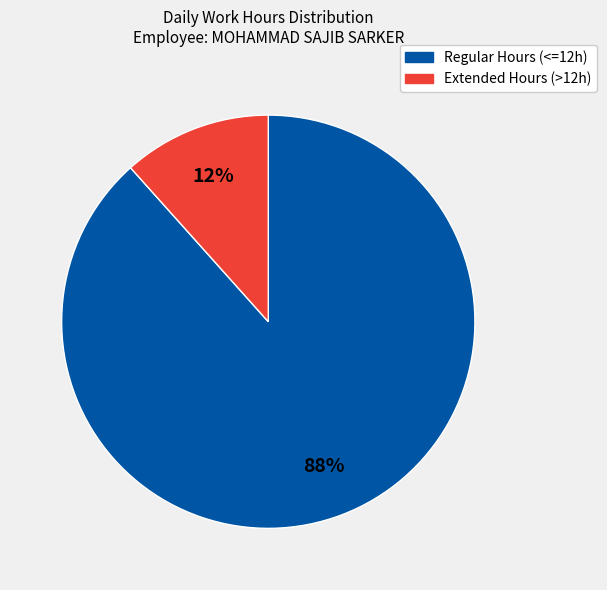

Does any single category account for the majority?

Yes